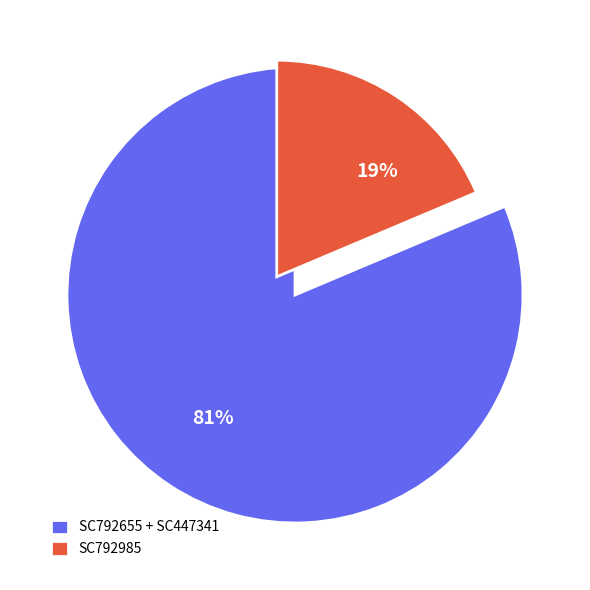

True or false: SC447341 accounts for 59% of the total.

False